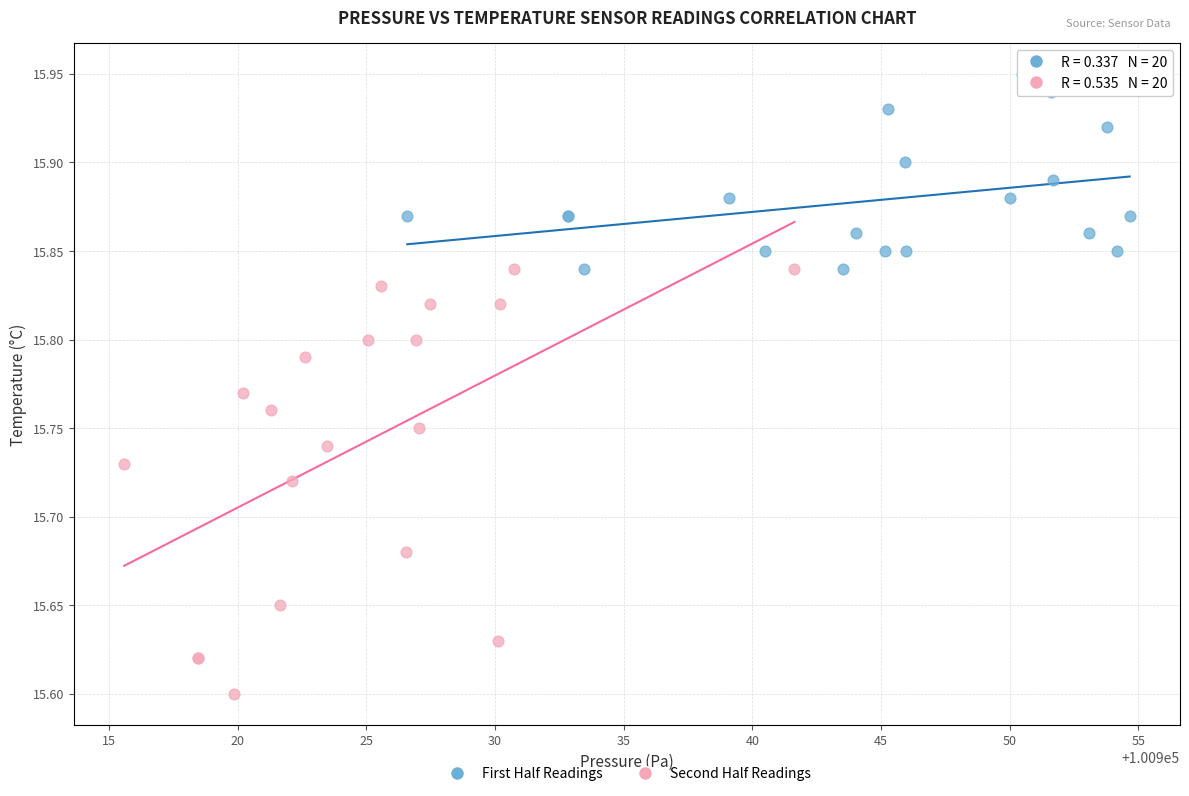

Which series has the widest spread of Y values?

Second Half Readings